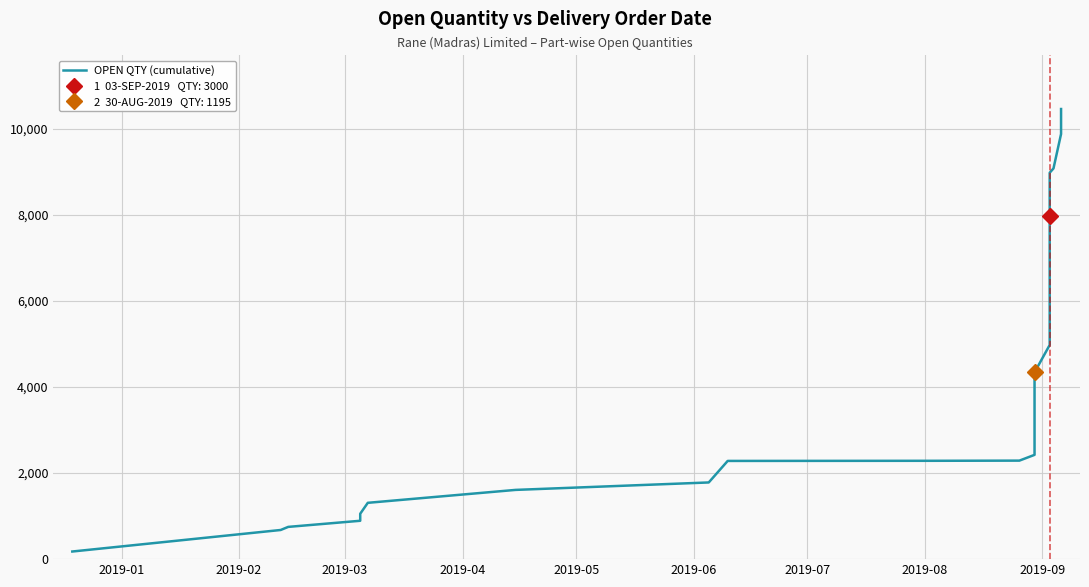

Reading right to left, transcribe all the data shown in this chart.

10454	9874	9074	8974	7974	4974	4337	3142	2422	2288	2284	2281	1781	1608	1308	1054	891	749	677	177